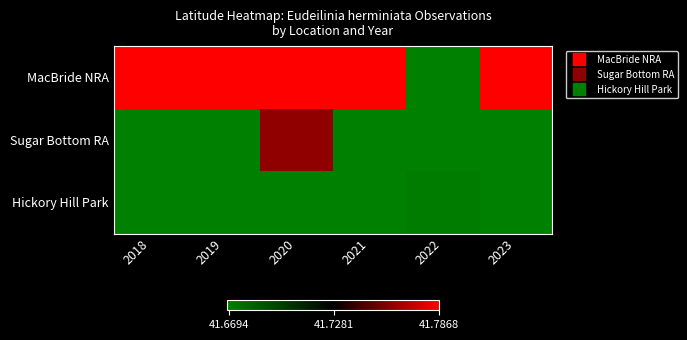

Reading left to right, list all the values displayed in this chart.

MacBride NRA: 2018=41.8	2019=41.8	2020=41.8	2021=41.8	2022=41.7	2023=41.8
Sugar Bottom RA: 2018=41.7	2019=41.7	2020=41.8	2021=41.7	2022=41.7	2023=41.7
Hickory Hill Park: 2018=41.7	2019=41.7	2020=41.7	2021=41.7	2022=41.7	2023=41.7